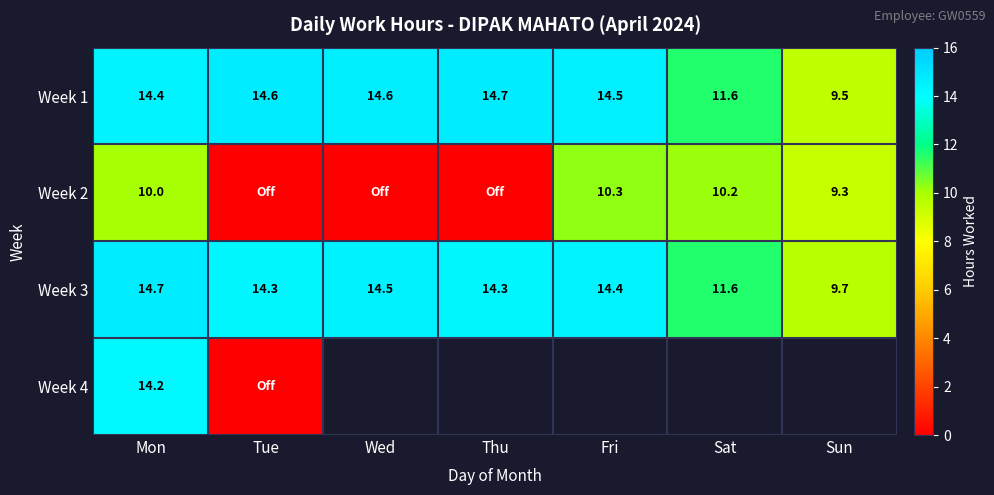

Which category has the lowest value in the Week 1 series?

Sun